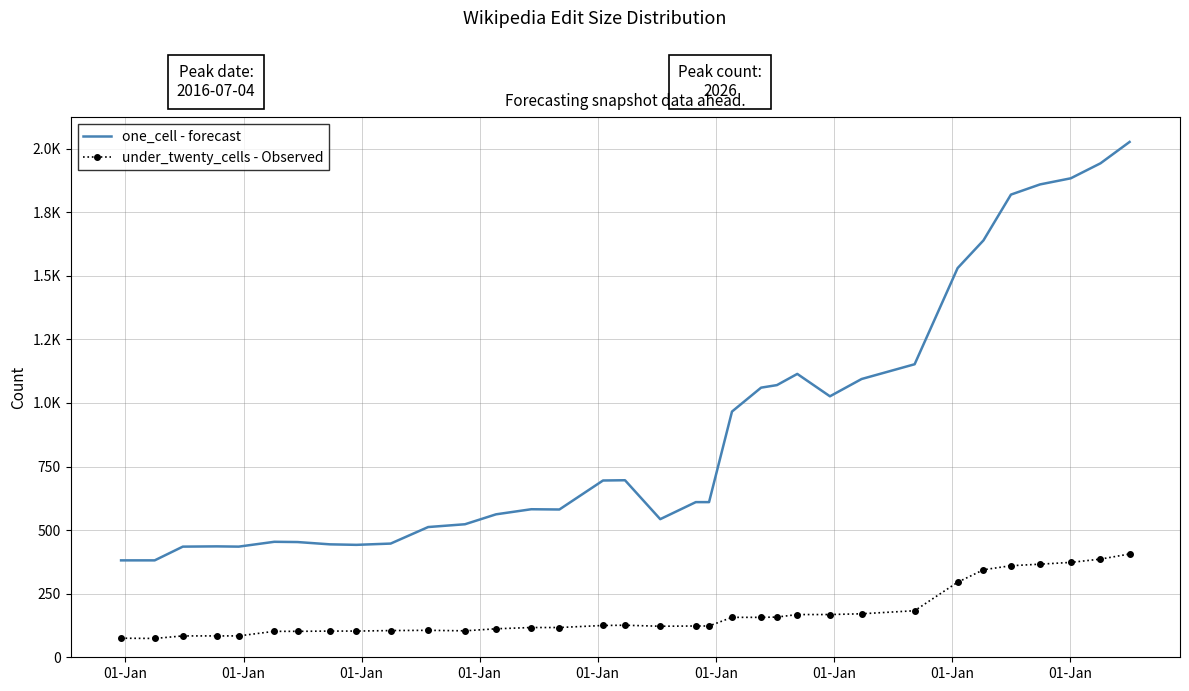

What are all the series names shown in the legend?

one_cell - forecast, under_twenty_cells - Observed